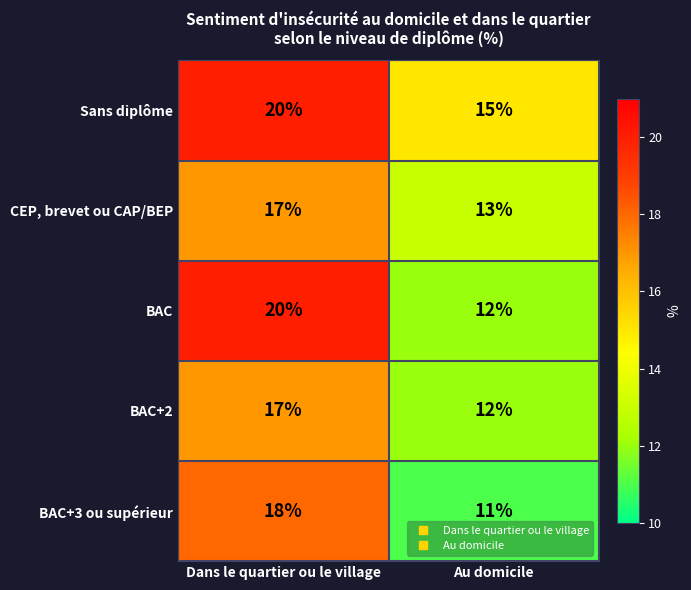

What is the sum of all BAC+2 values?

29